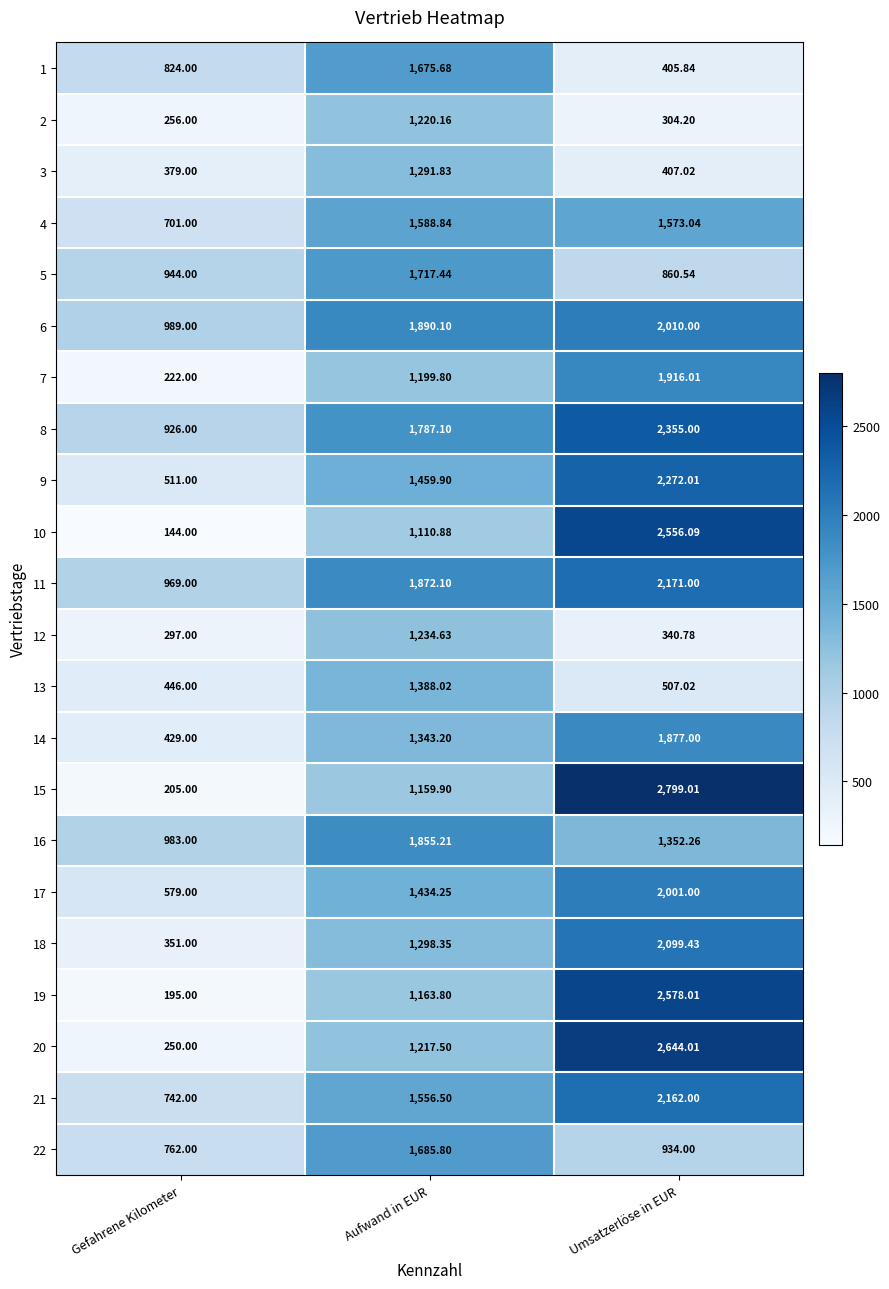

Where does the 17 series first go above 1434?

Aufwand in EUR